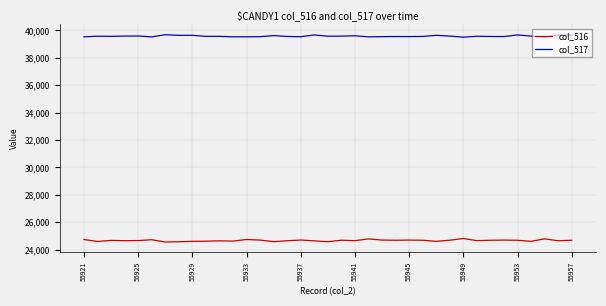

Which series has the largest total across all categories?

col_517